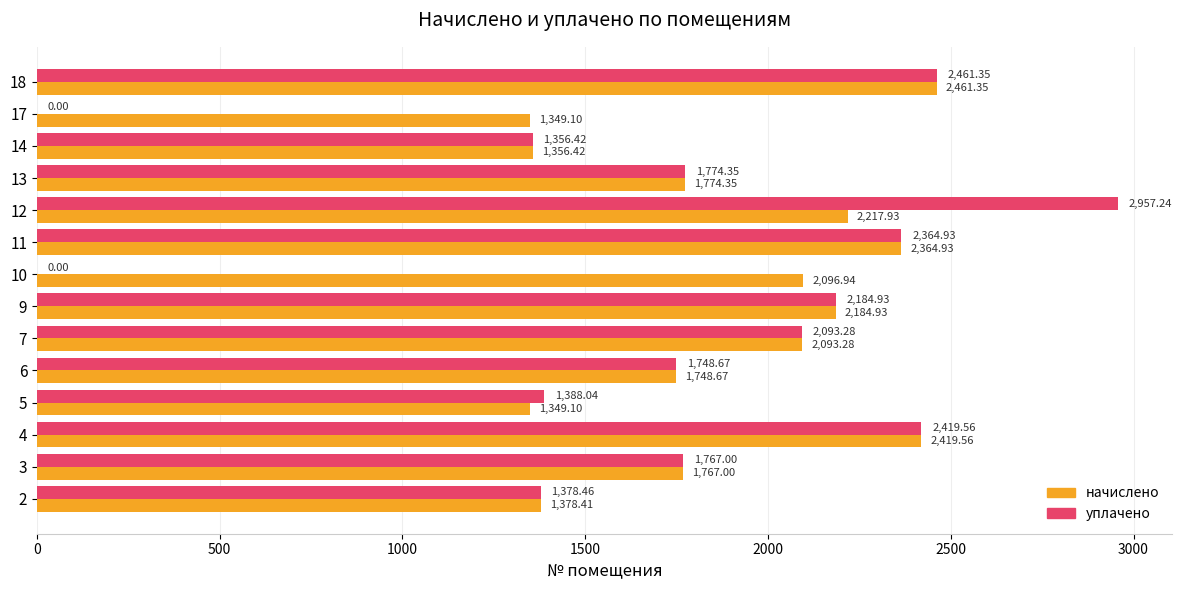

What is the sum of all начислено values?

26562.0